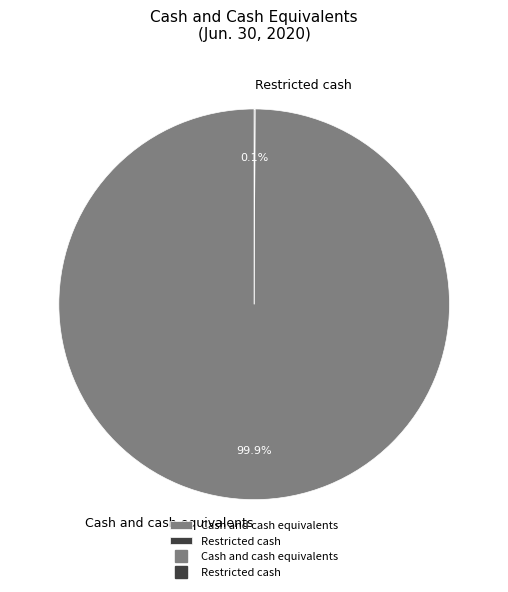

Does any single category account for the majority?

Yes